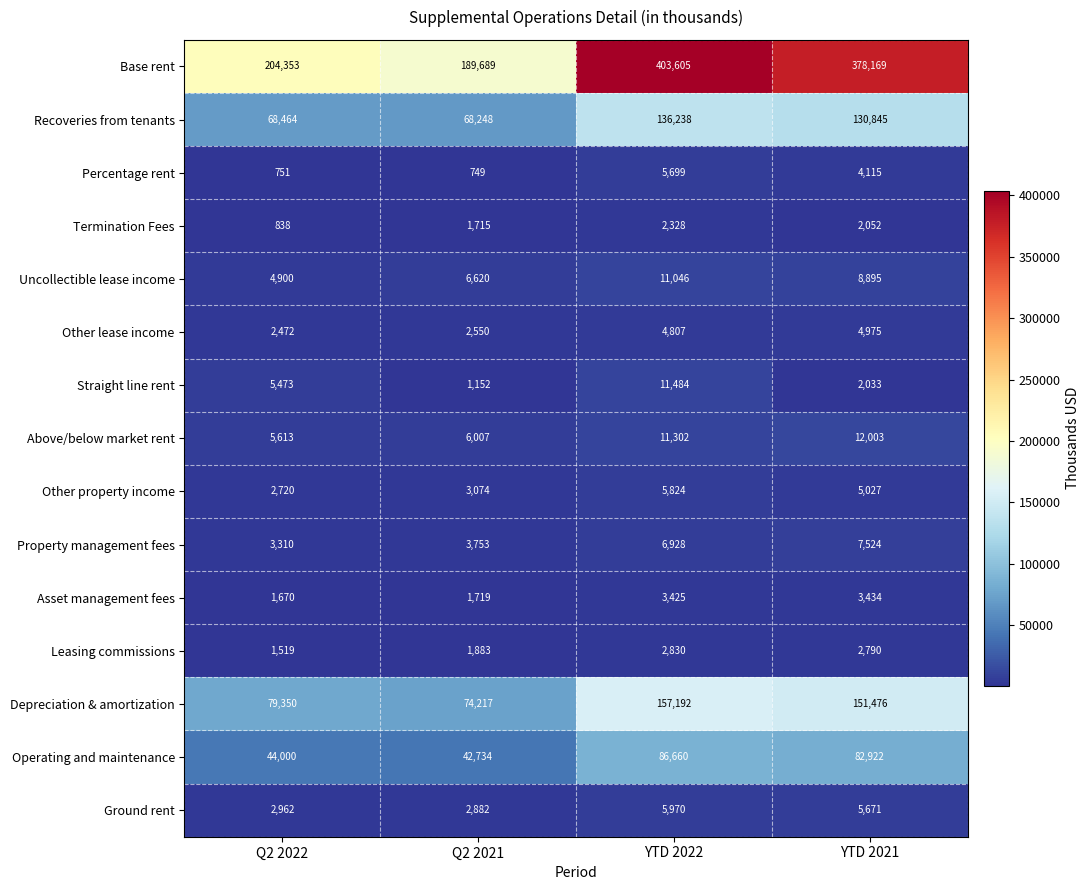

Which series changed the most between Q2 2021 and YTD 2021?

Base rent